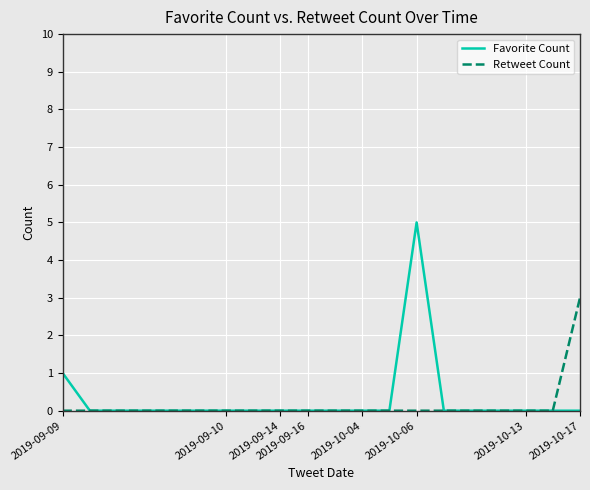

What is the sum of all Retweet Count values?

3